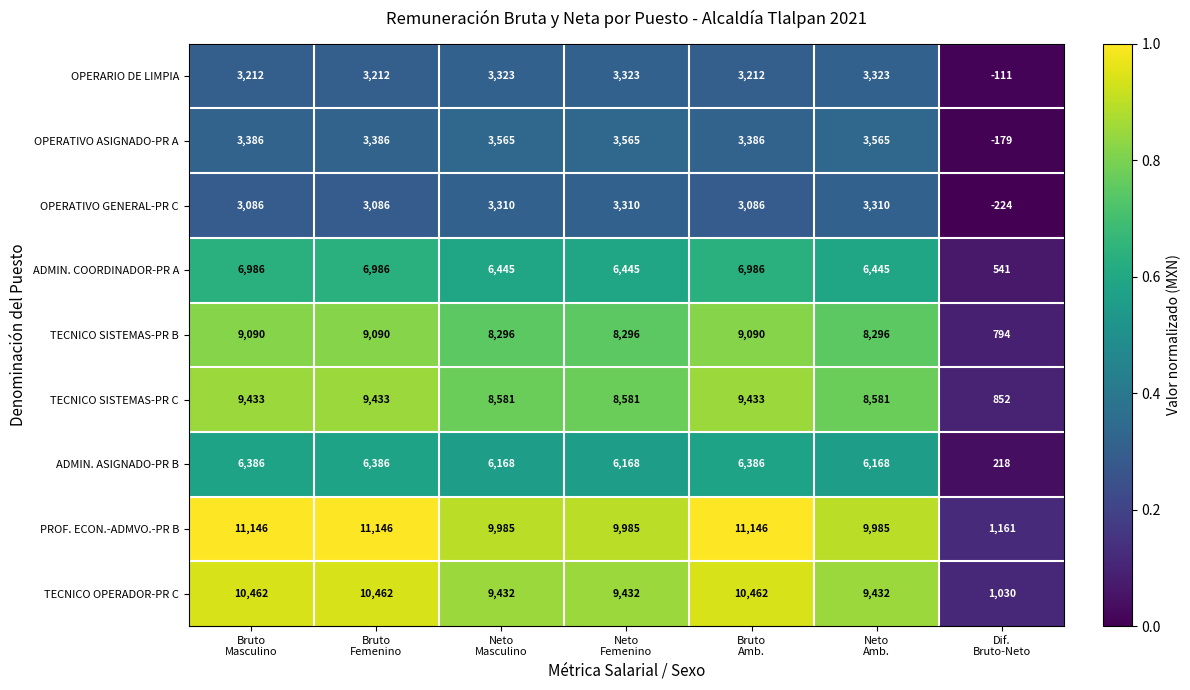

Which series has the largest range (max minus min)?

PROF. ECON.-ADMVO.-PR B